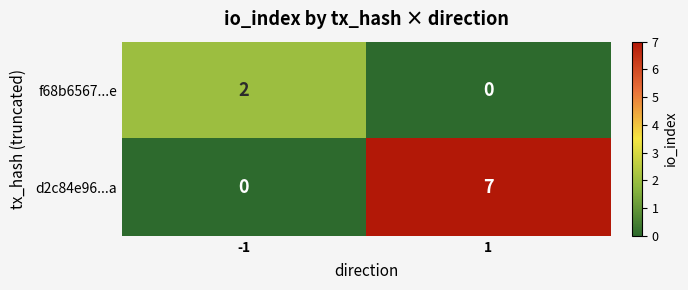

What is the difference between the maximum and minimum values in the d2c84e96...a series?

7